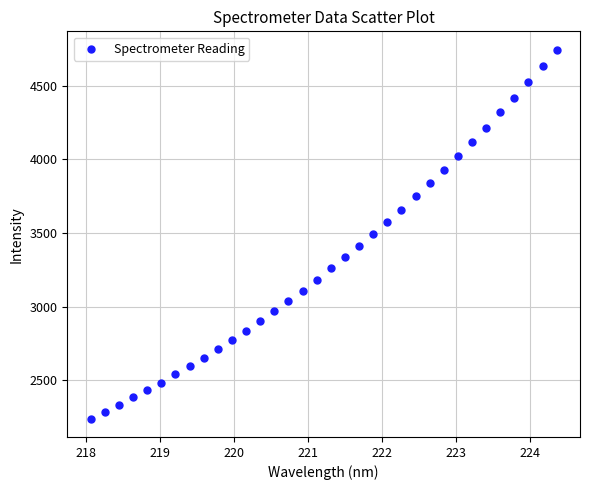

What is the range of Y values (max minus min)?

2506.1